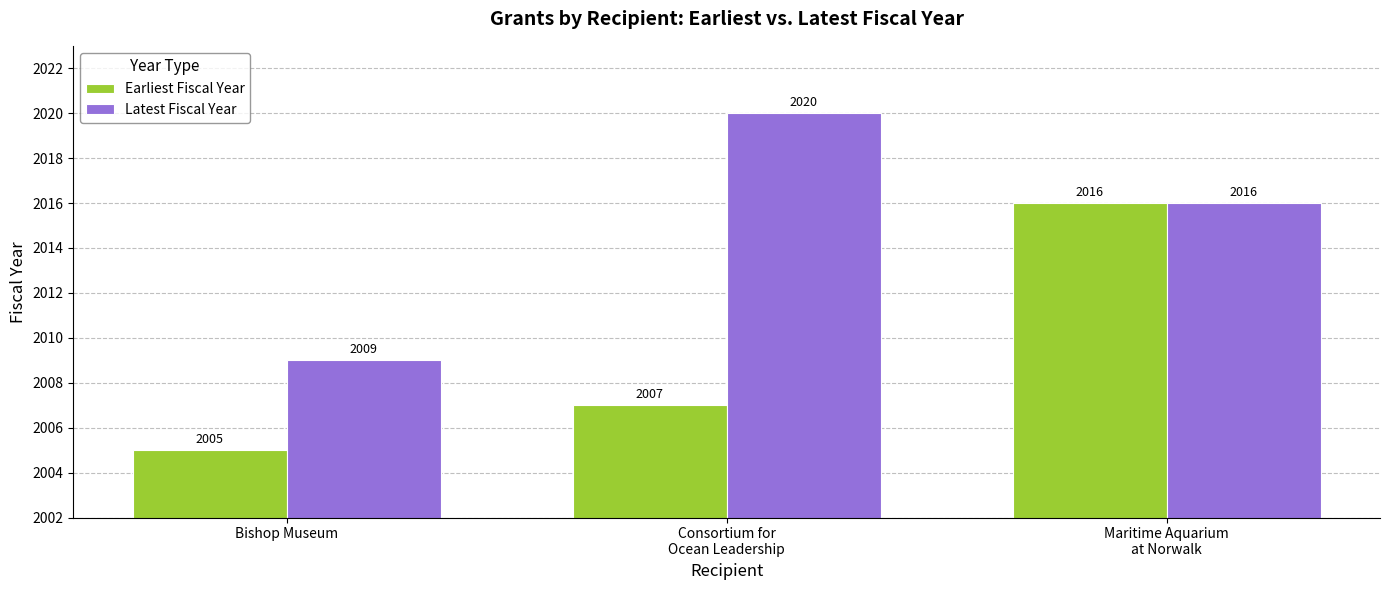

How many series are shown in this chart?

2